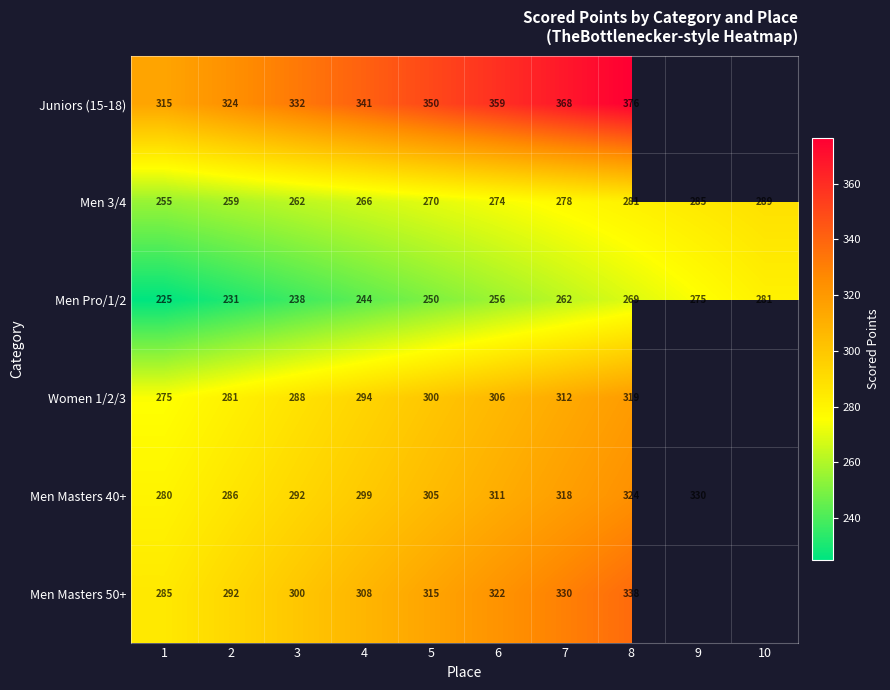

What is the difference between the highest and lowest values at 4?

97